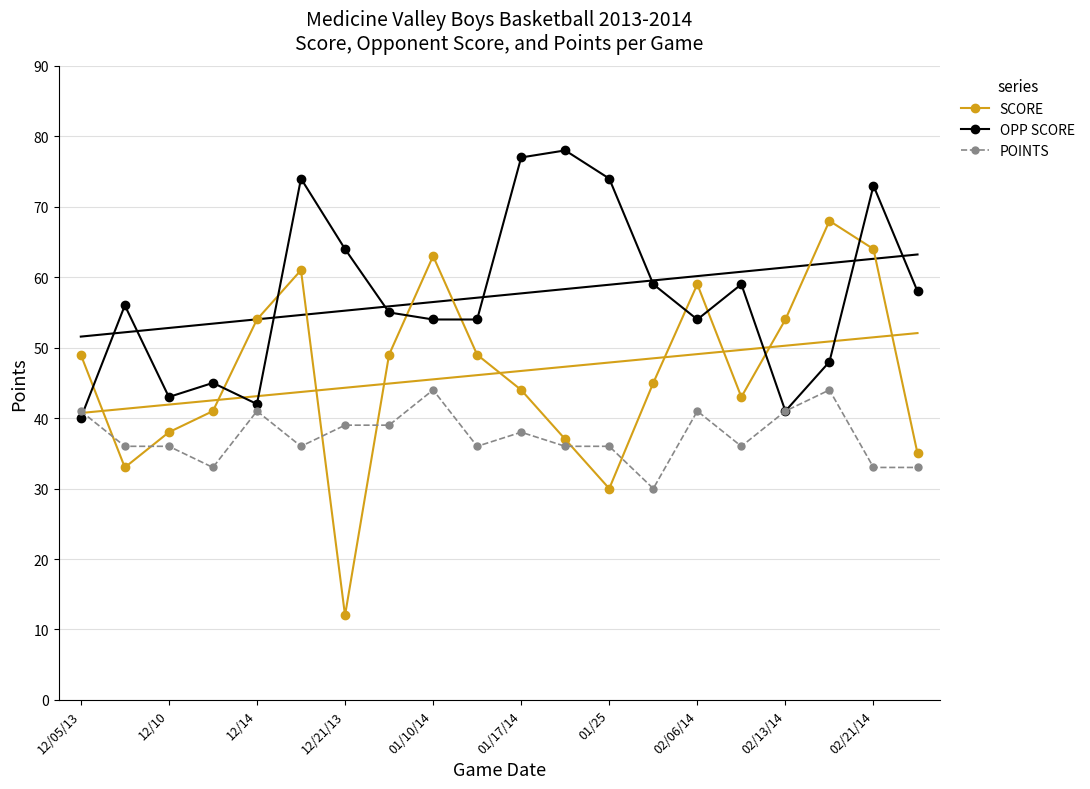

What is the highest value of the SCORE series?

68